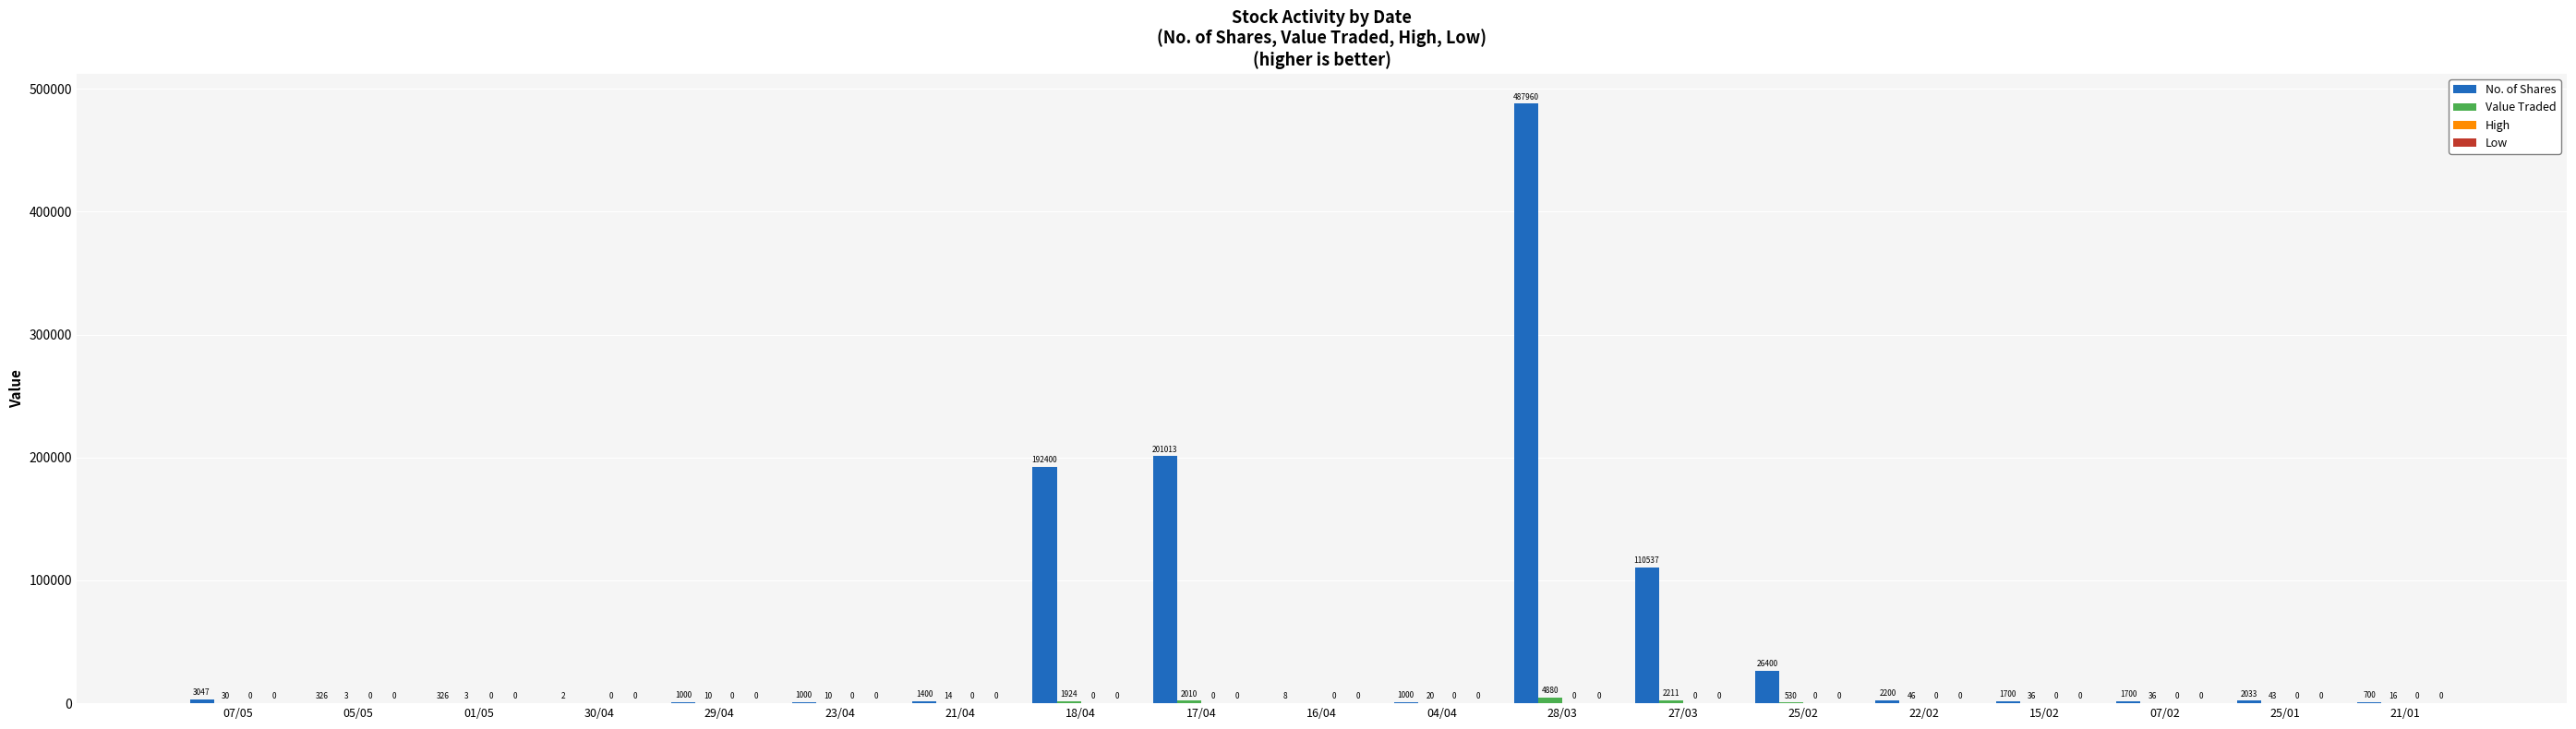

What is the approximate value of No. of Shares at 15/02?

1700.0